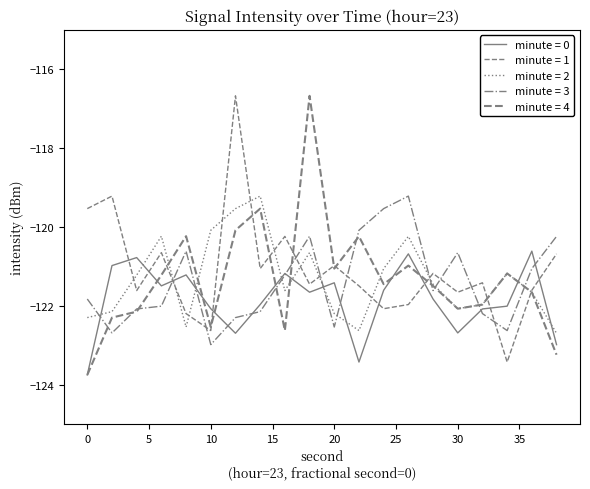

What is the value of the minute = 4 point at the 12th from the left?

-120.2